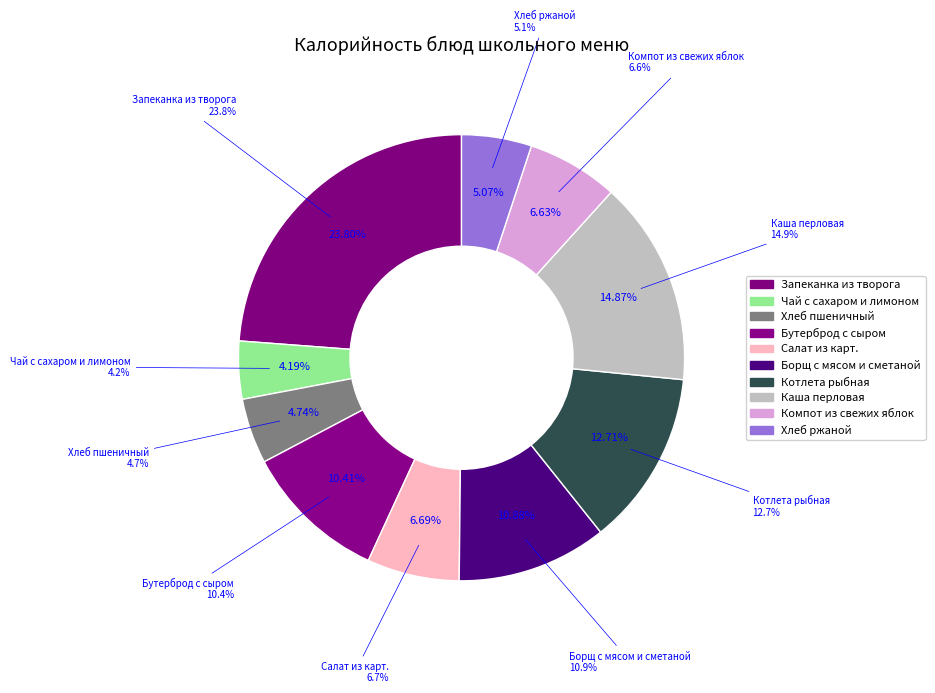

Is there any slice that represents more than half of the pie?

No